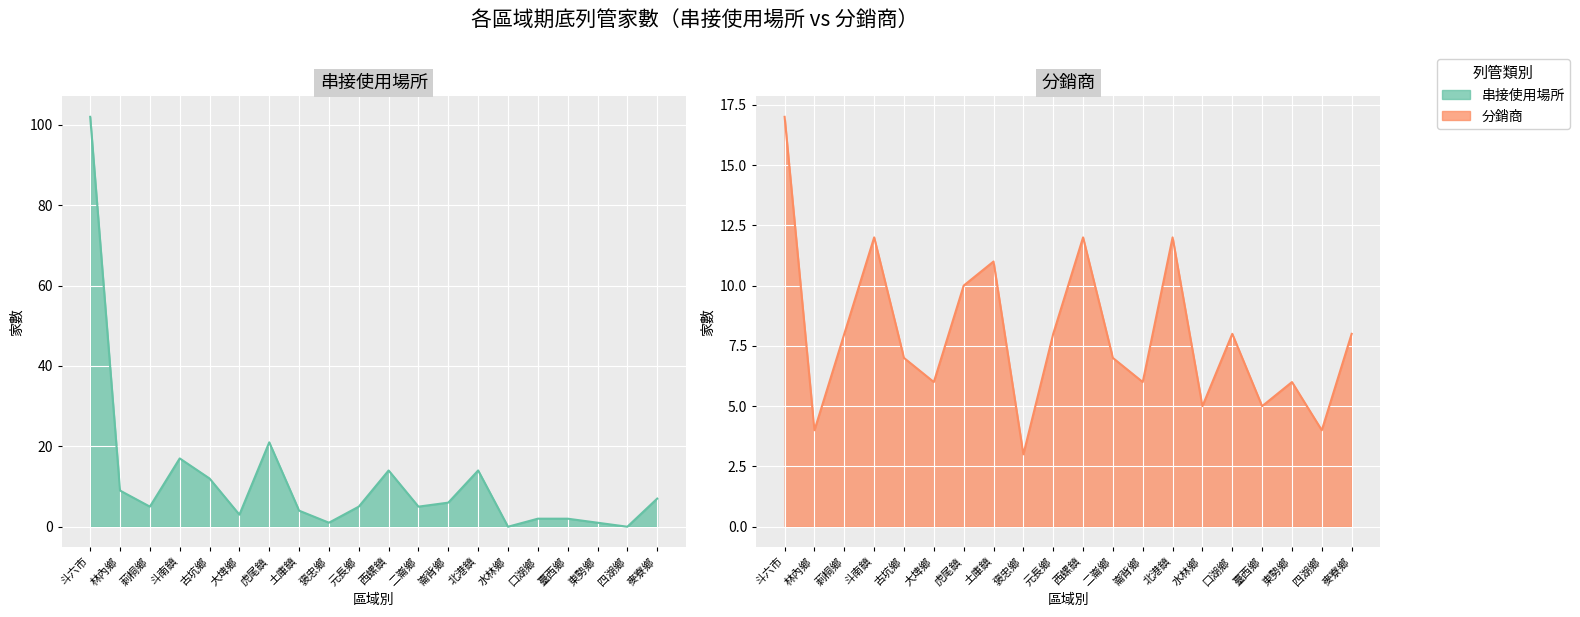

The 期底列管家數-串接使用場所 series shows 1 at 褒忠鄉. True or false?

True